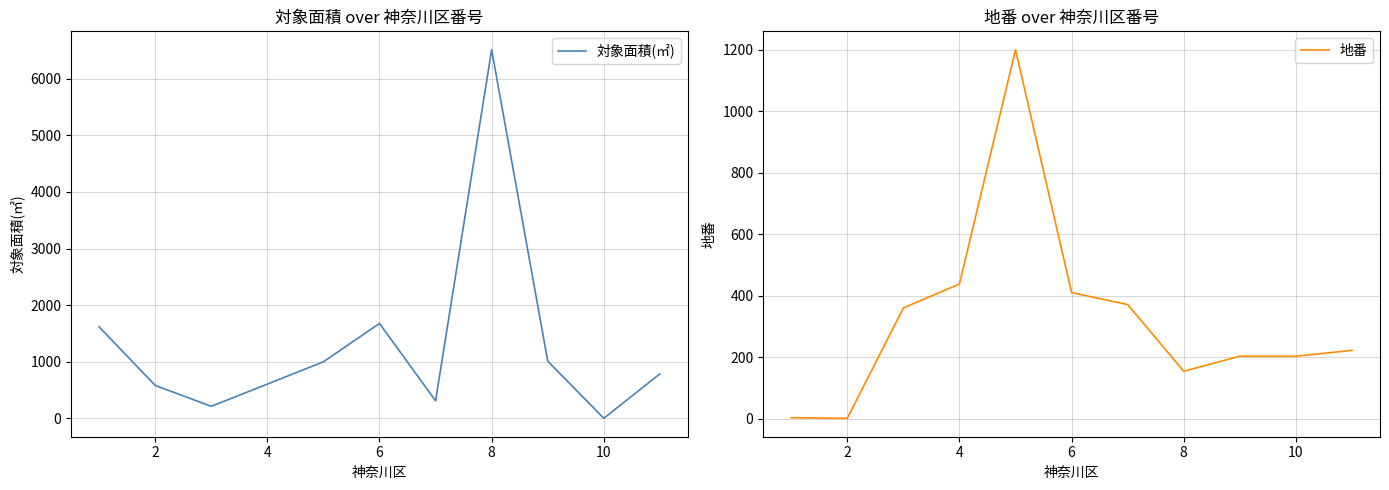

Where is 対象面積(㎡) nearest to the value 3256?

6